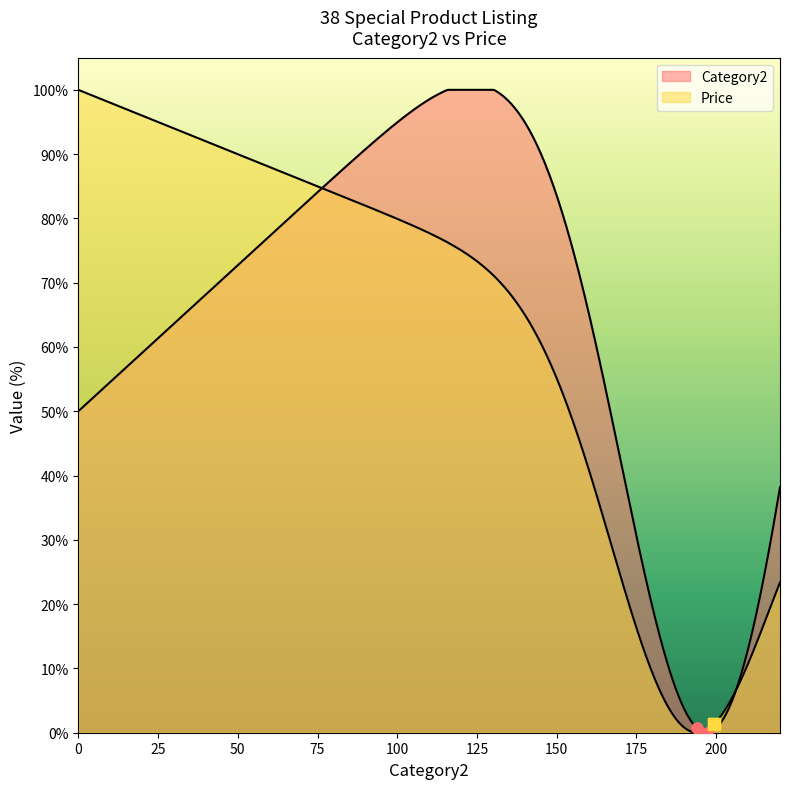

Count the number of categories in the chart.

500